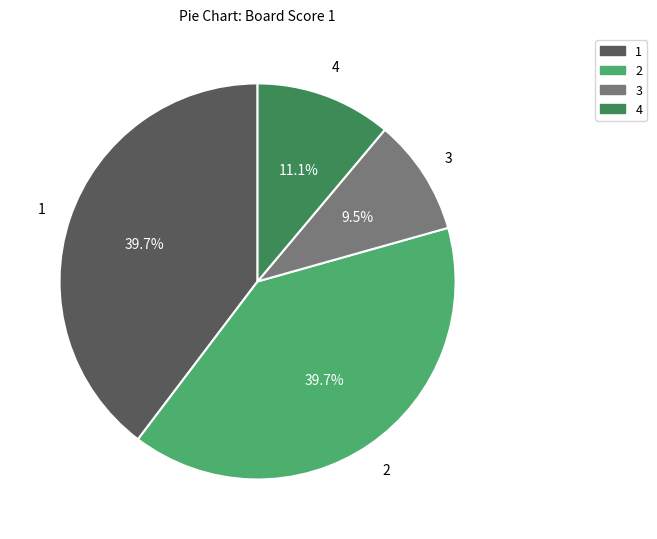

How many segments does this pie chart have?

4